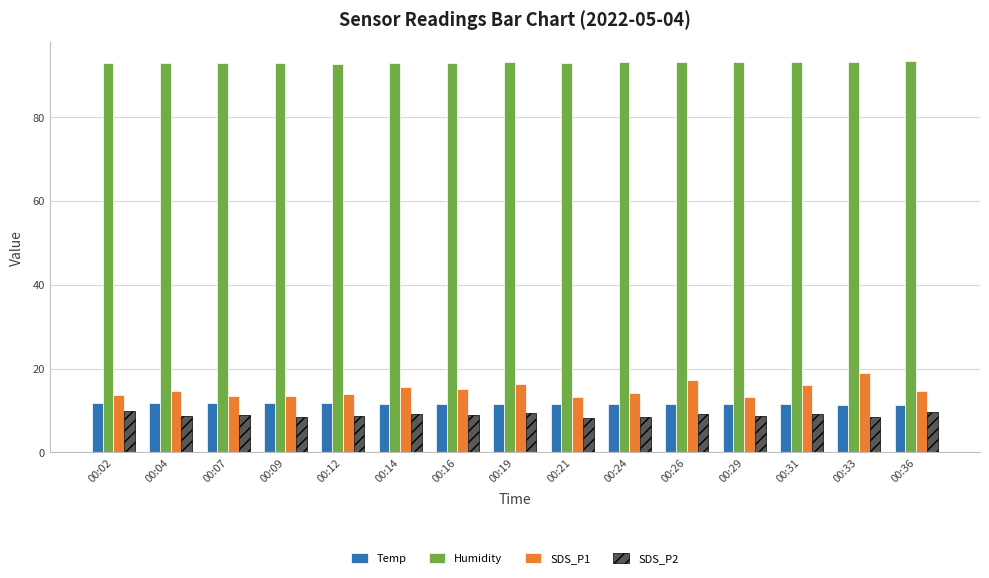

The value of SDS_P1 at 00:16 is 22.1. True or false?

False